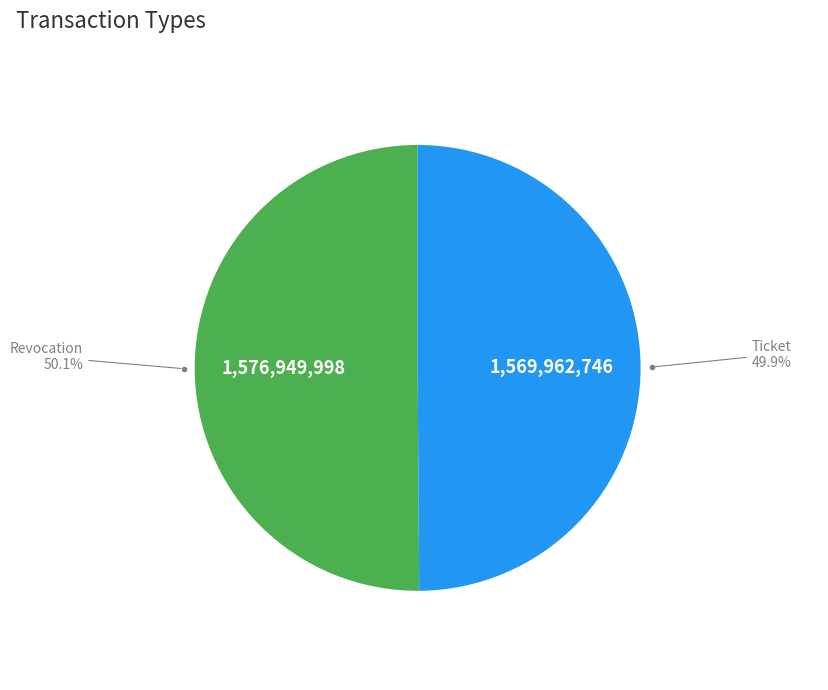

What percentage is the Revocation slice, to the nearest percent?

50%